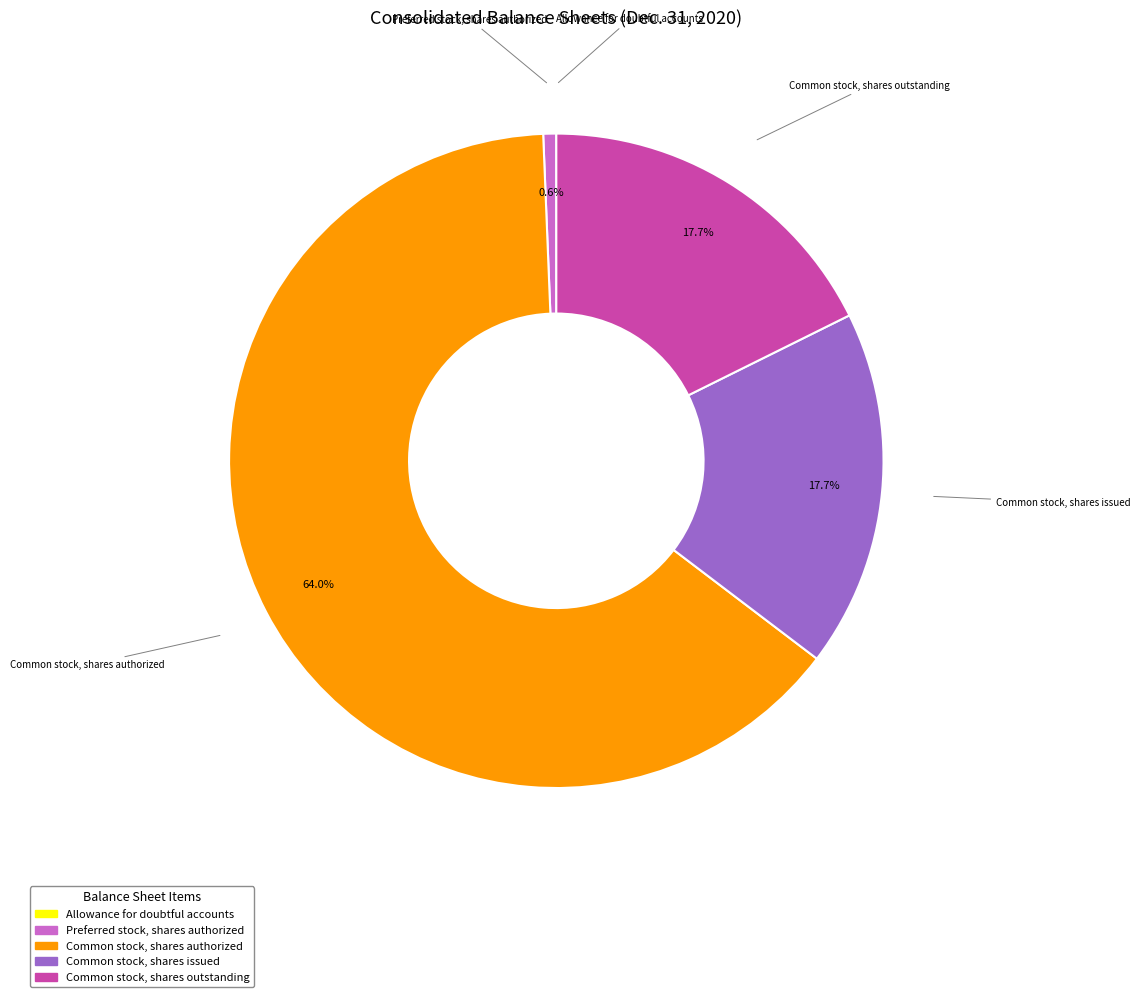

To the nearest percent, what percentage of the pie is Preferred stock, shares authorized?

1%